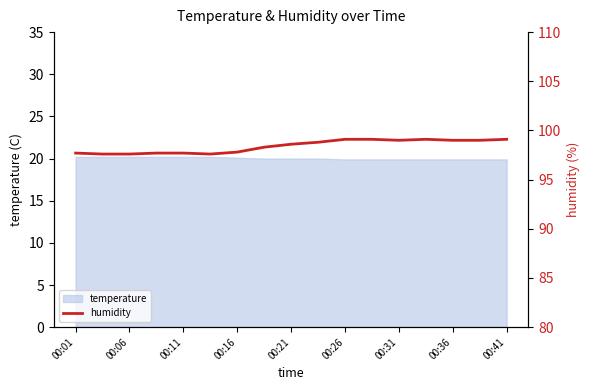

The chart shows a value of 147.9 at 15. True or false?

False